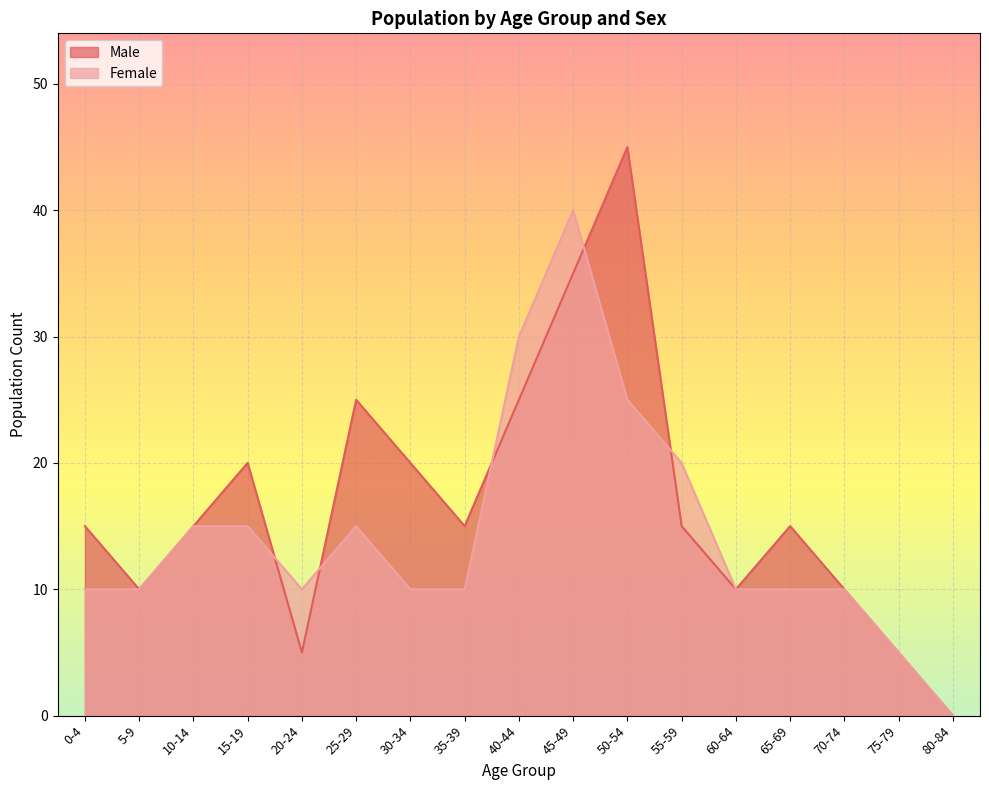

Read the Male value at 25-29, to the nearest 5.

25